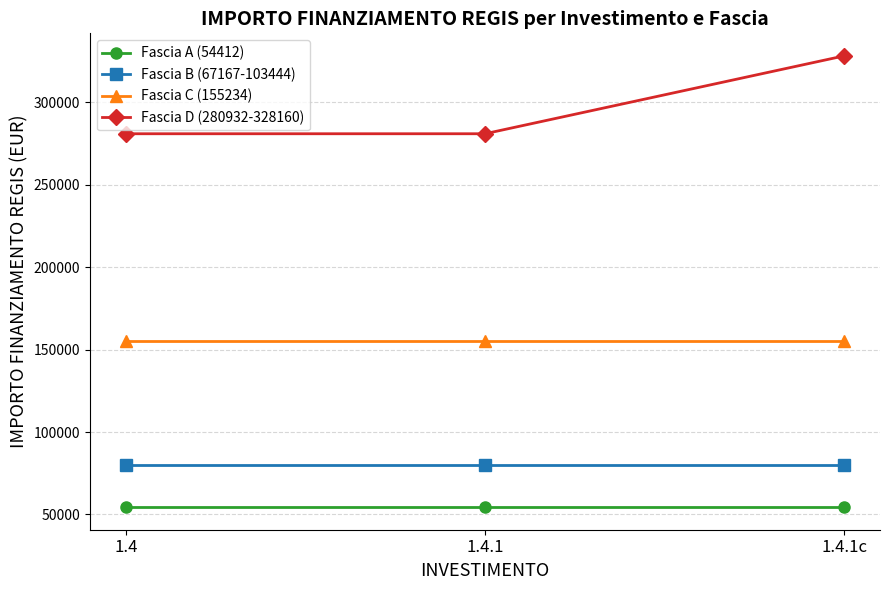

The value of Fascia D (280932-328160) at 1.4 is 280932. True or false?

True